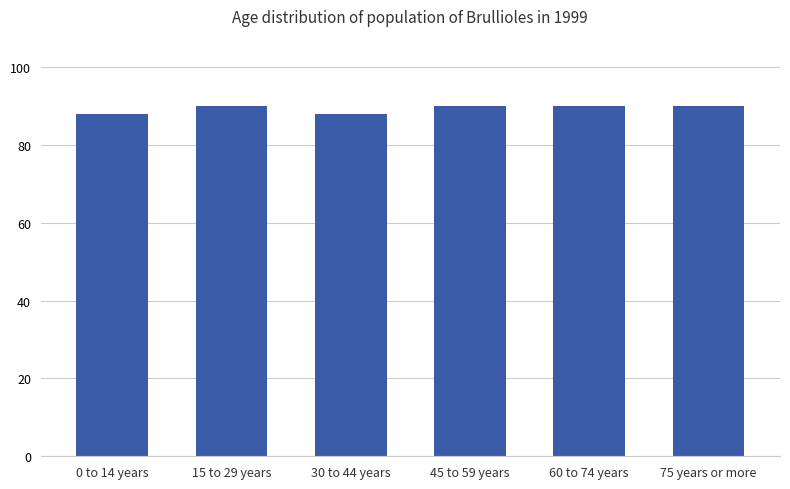

What is the minimum value shown in the chart?

88